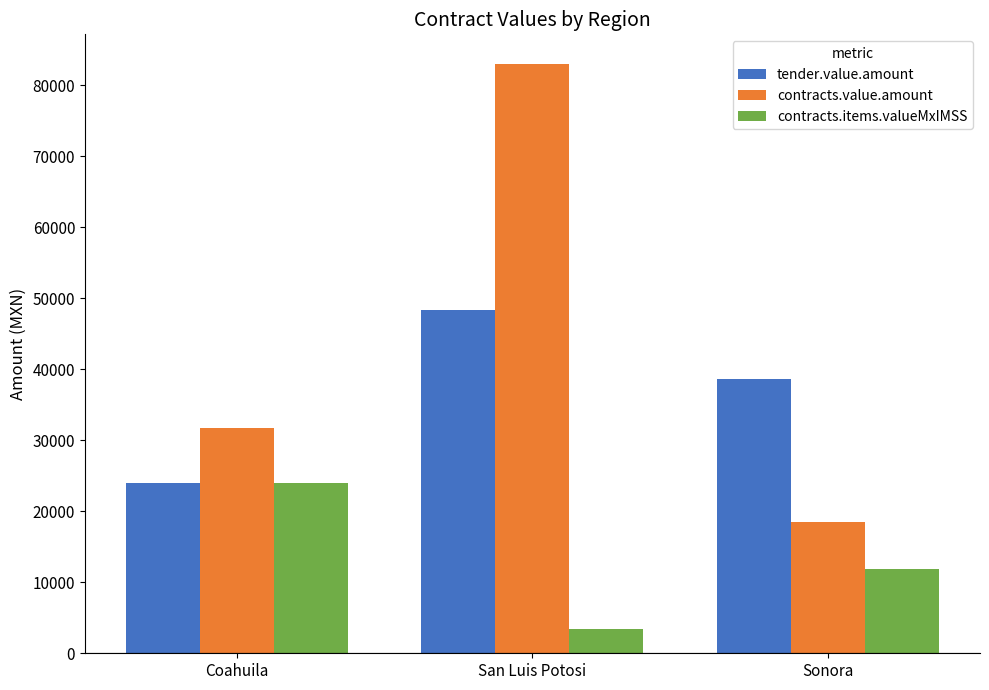

What is the maximum value shown in the chart?

83018.9